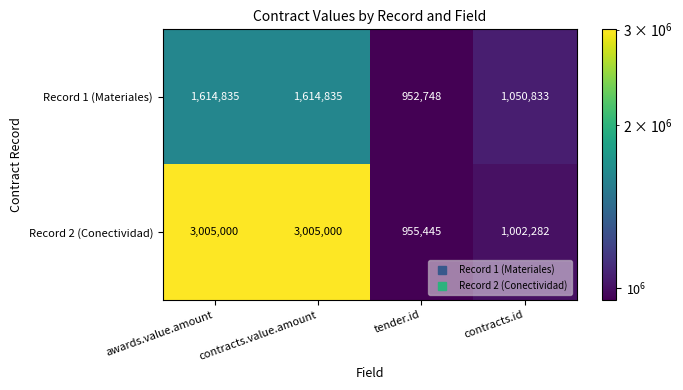

Which series has the largest total across all categories?

Record 2 (Conectividad)